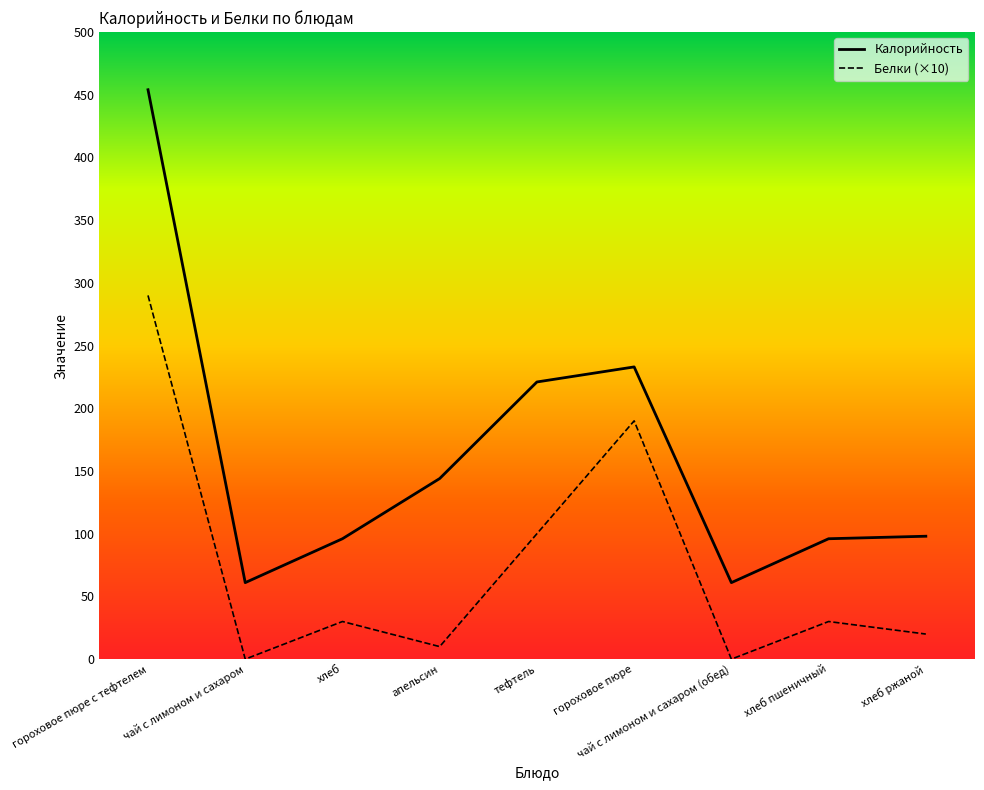

What position from the left is чай с лимоном и сахаром?

2